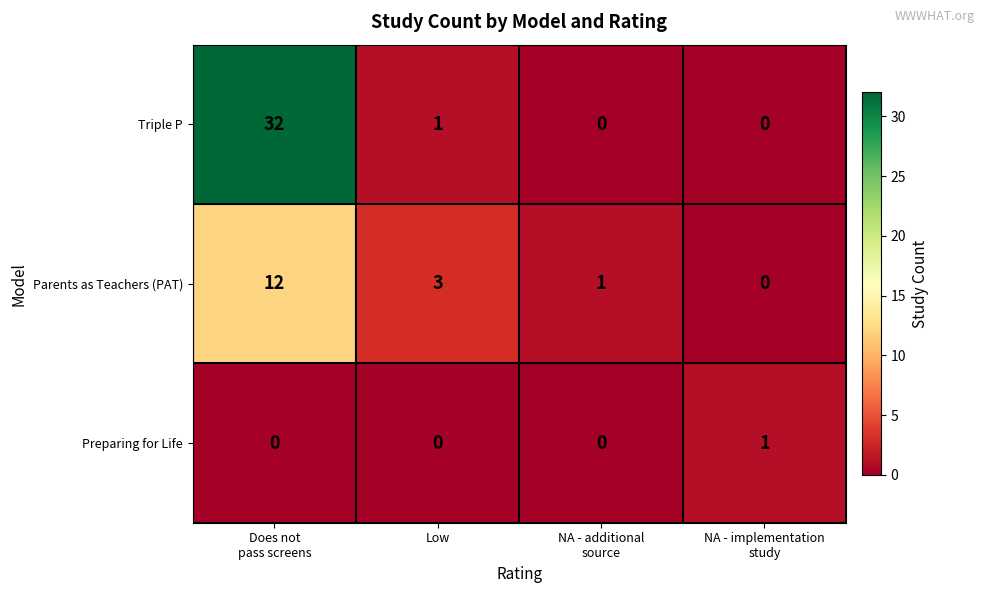

List the series in order of their overall mean, highest first.

Triple P, Parents as Teachers (PAT), Preparing for Life